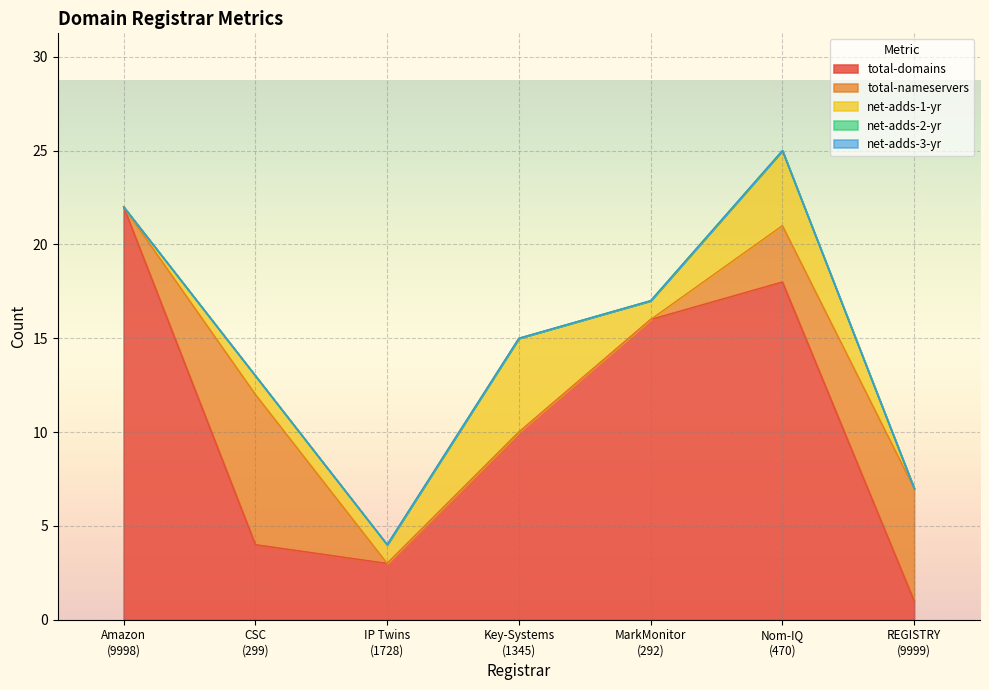

Which series has the largest range (max minus min)?

total-domains